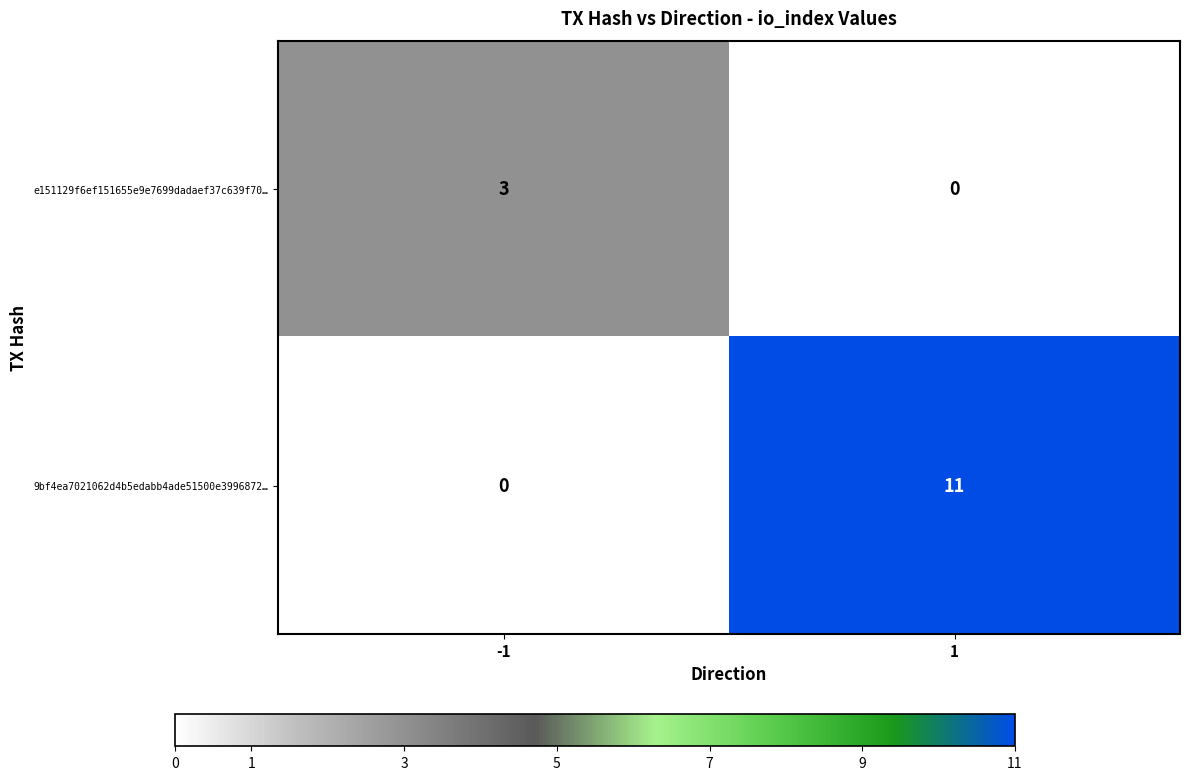

How many data points does each series have?

2